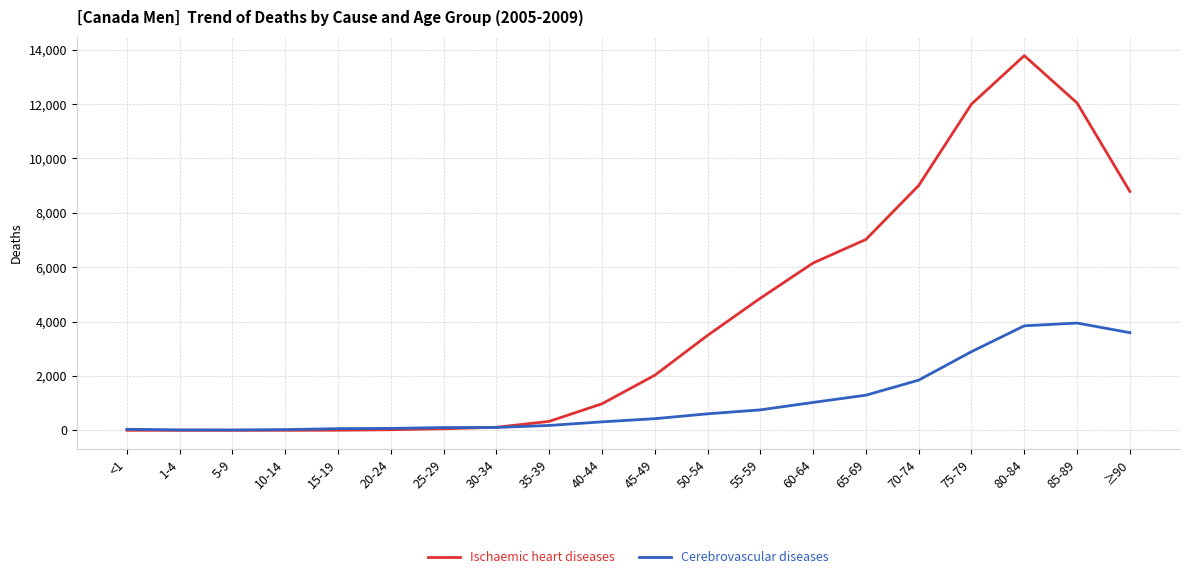

How many series are shown in this chart?

2